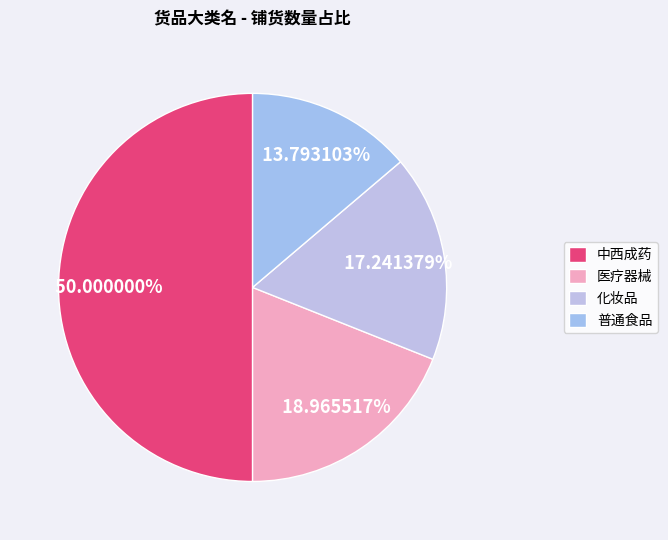

Rank the categories by value from highest to lowest.

中西成药, 医疗器械, 化妆品, 普通食品